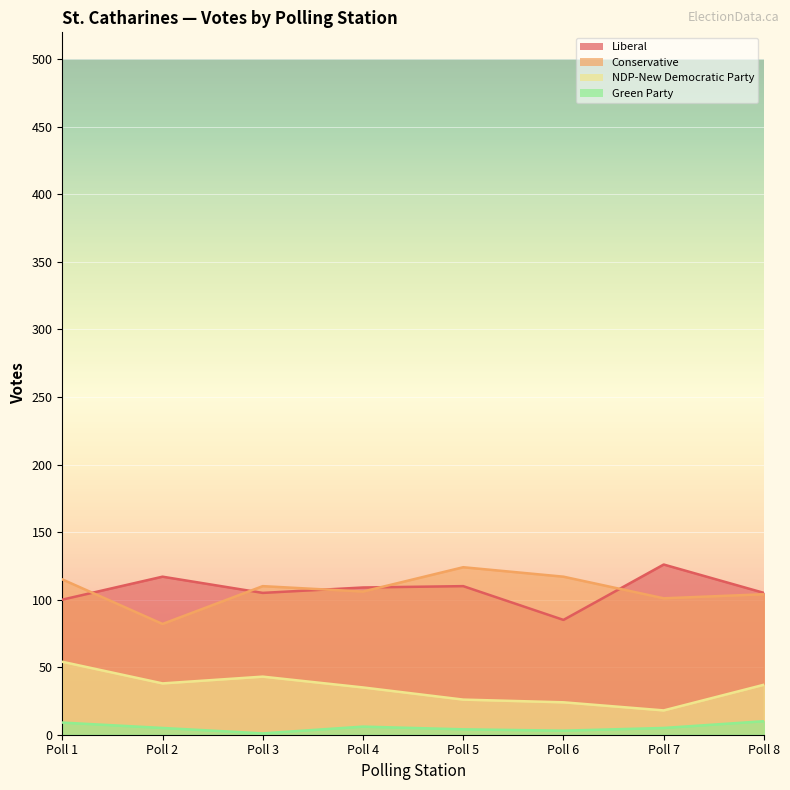

True or false: NDP-New Democratic Party and Liberal intersect in this chart.

False